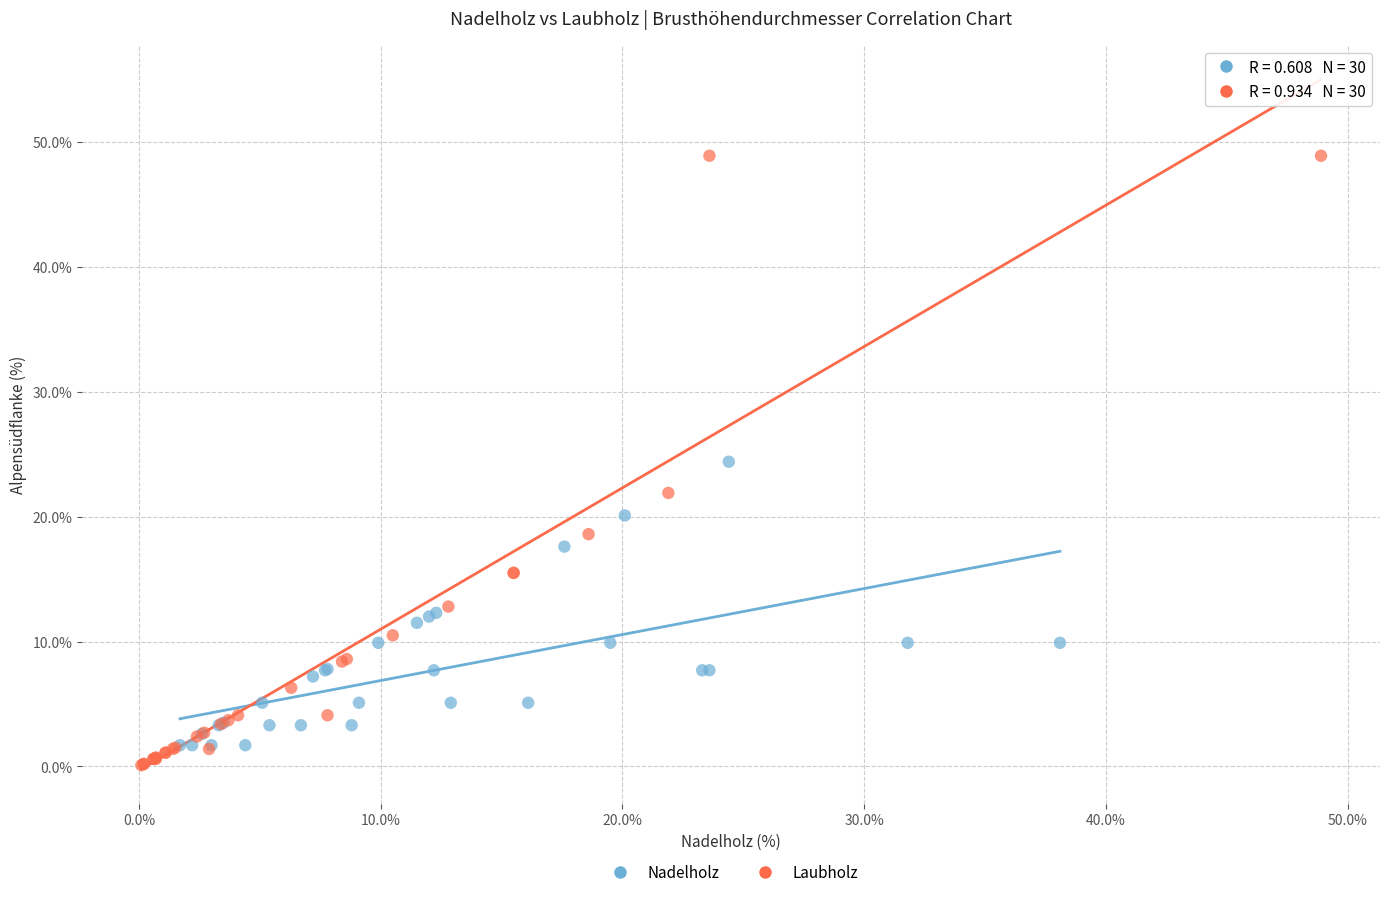

Which series contains the highest Y value?

Laubholz